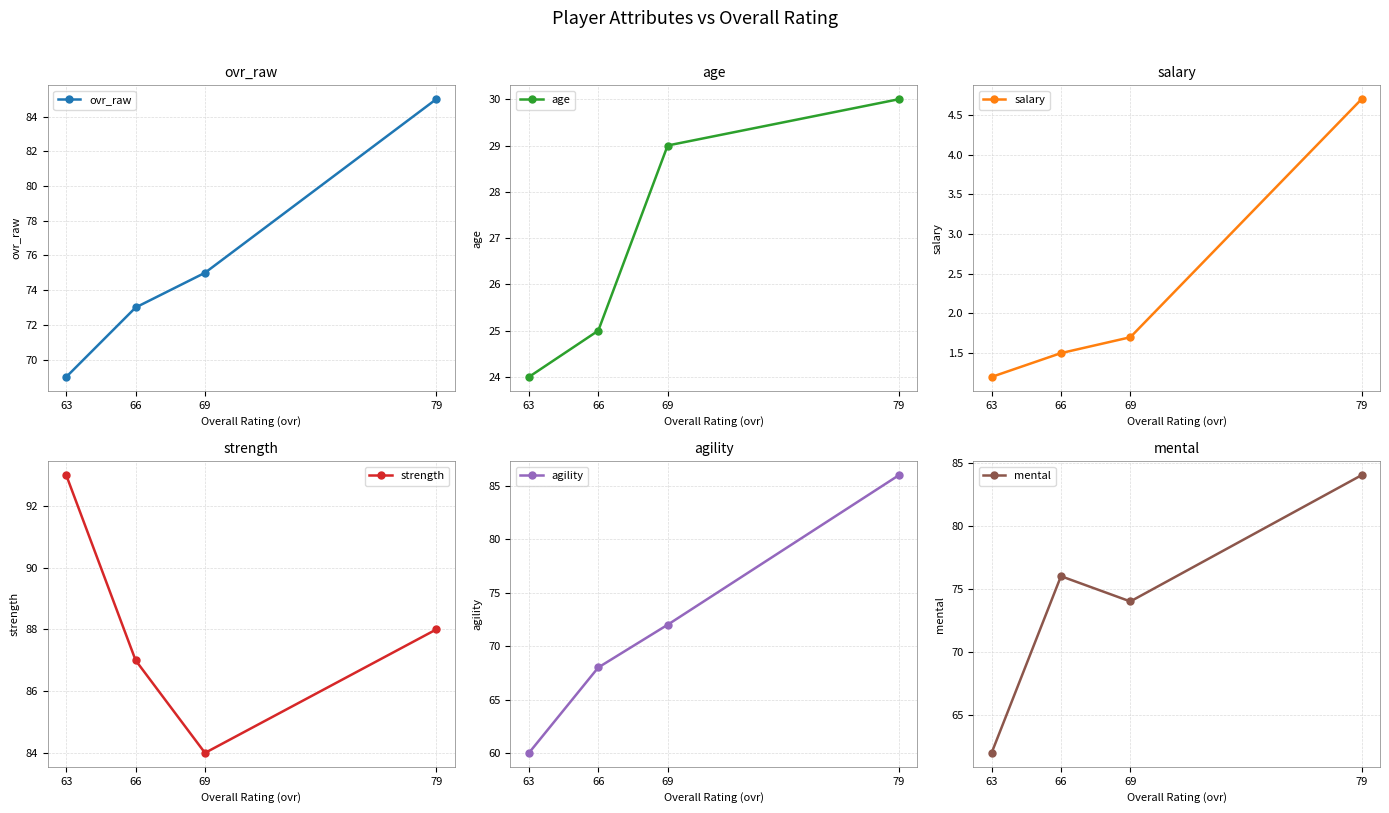

Which series has the widest spread of values?

agility